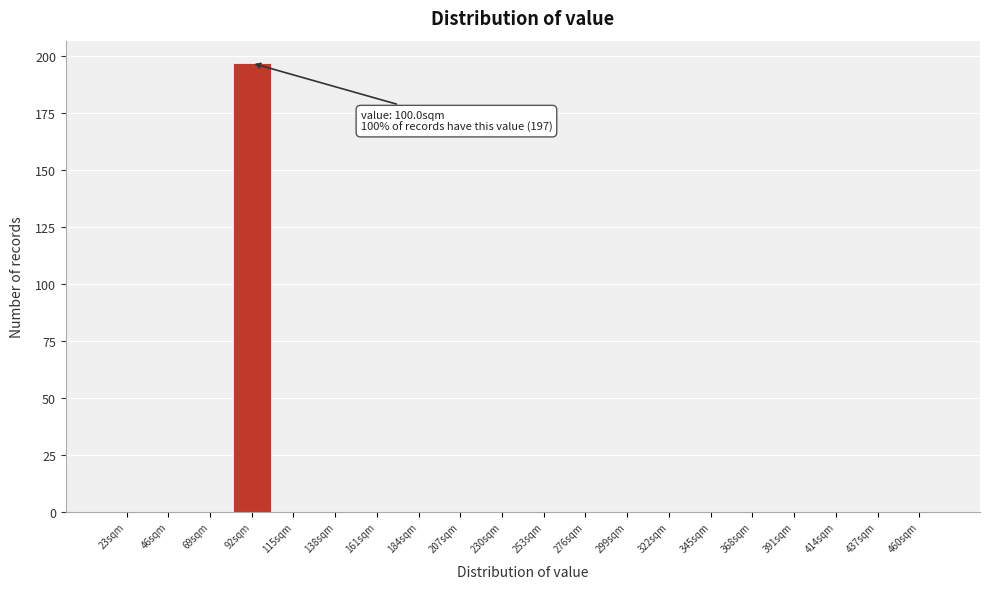

Reading right to left, transcribe all the data shown in this chart.

460sqm=0	437sqm=0	414sqm=0	391sqm=0	368sqm=0	345sqm=0	322sqm=0	299sqm=0	276sqm=0	253sqm=0	230sqm=0	207sqm=0	184sqm=0	161sqm=0	138sqm=0	115sqm=0	92sqm=197	69sqm=0	46sqm=0	23sqm=0